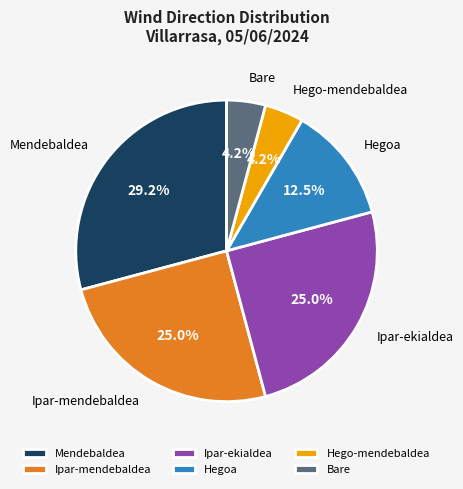

Between Mendebaldea and Ipar-ekialdea, which is larger?

Mendebaldea